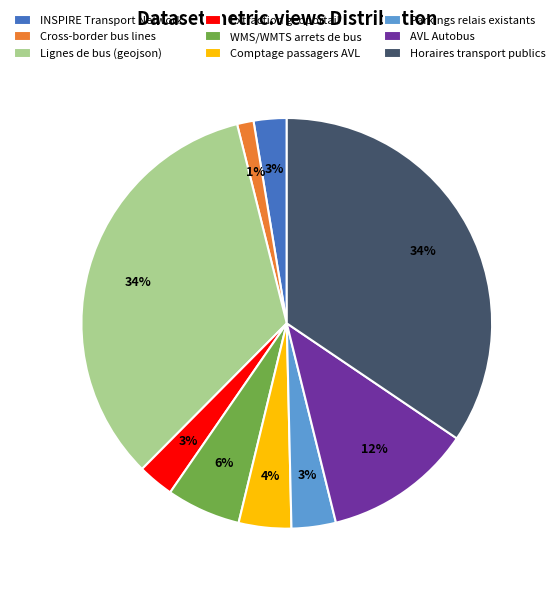

Is it true that Parkings relais existants is 9% of the pie?

False